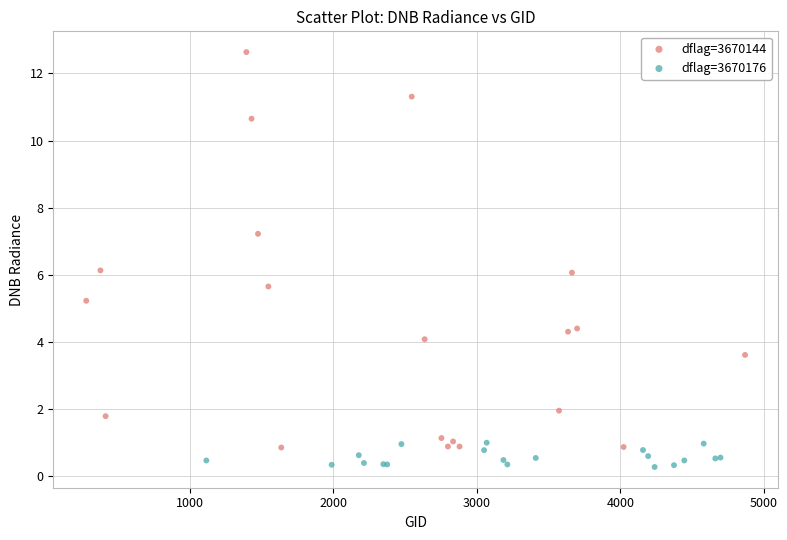

Which series has the widest spread of Y values?

dflag=3670144